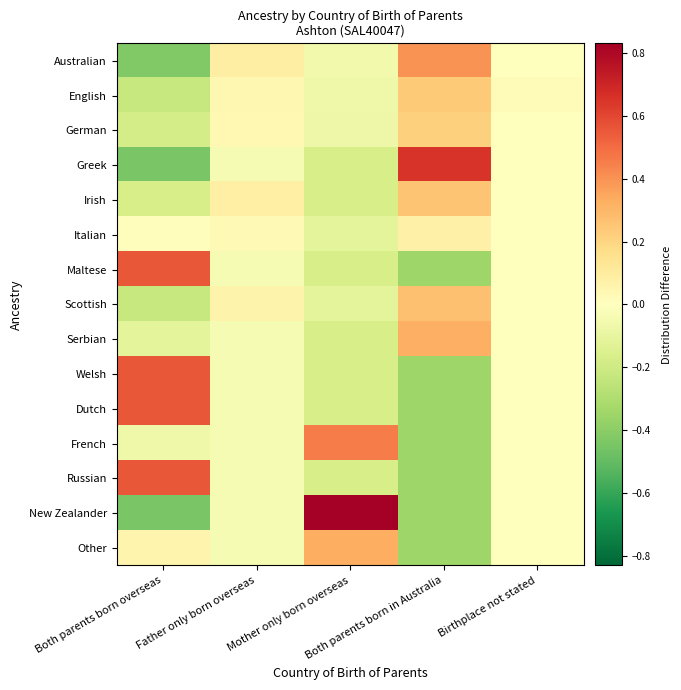

Reading left to right, list all the values displayed in this chart.

Australian: Both parents born overseas=-0.4	Father only born overseas=0.1	Mother only born overseas=-0.1	Both parents born in Australia=0.4	Birthplace not stated=-0.0
English: Both parents born overseas=-0.2	Father only born overseas=0.0	Mother only born overseas=-0.1	Both parents born in Australia=0.2	Birthplace not stated=0.0
German: Both parents born overseas=-0.2	Father only born overseas=0.0	Mother only born overseas=-0.1	Both parents born in Australia=0.2	Birthplace not stated=-0.0
Greek: Both parents born overseas=-0.4	Father only born overseas=-0.0	Mother only born overseas=-0.2	Both parents born in Australia=0.7	Birthplace not stated=-0.0
Irish: Both parents born overseas=-0.2	Father only born overseas=0.1	Mother only born overseas=-0.2	Both parents born in Australia=0.3	Birthplace not stated=-0.0
Italian: Both parents born overseas=0.0	Father only born overseas=0.0	Mother only born overseas=-0.1	Both parents born in Australia=0.1	Birthplace not stated=-0.0
Maltese: Both parents born overseas=0.6	Father only born overseas=-0.0	Mother only born overseas=-0.2	Both parents born in Australia=-0.3	Birthplace not stated=-0.0
Scottish: Both parents born overseas=-0.2	Father only born overseas=0.1	Mother only born overseas=-0.1	Both parents born in Australia=0.3	Birthplace not stated=-0.0
Serbian: Both parents born overseas=-0.1	Father only born overseas=-0.0	Mother only born overseas=-0.2	Both parents born in Australia=0.3	Birthplace not stated=-0.0
Welsh: Both parents born overseas=0.6	Father only born overseas=-0.0	Mother only born overseas=-0.2	Both parents born in Australia=-0.3	Birthplace not stated=-0.0
Dutch: Both parents born overseas=0.6	Father only born overseas=-0.0	Mother only born overseas=-0.2	Both parents born in Australia=-0.3	Birthplace not stated=-0.0
French: Both parents born overseas=-0.1	Father only born overseas=-0.0	Mother only born overseas=0.5	Both parents born in Australia=-0.3	Birthplace not stated=-0.0
Russian: Both parents born overseas=0.6	Father only born overseas=-0.0	Mother only born overseas=-0.2	Both parents born in Australia=-0.3	Birthplace not stated=-0.0
New Zealander: Both parents born overseas=-0.4	Father only born overseas=-0.0	Mother only born overseas=0.8	Both parents born in Australia=-0.3	Birthplace not stated=-0.0
Other: Both parents born overseas=0.1	Father only born overseas=-0.0	Mother only born overseas=0.3	Both parents born in Australia=-0.3	Birthplace not stated=-0.0